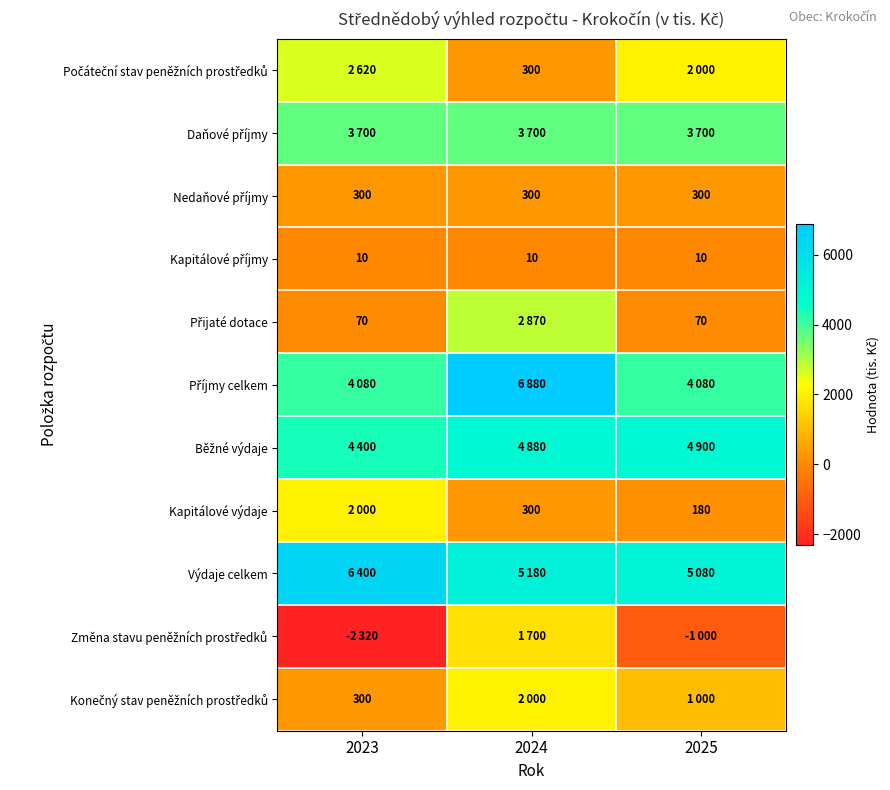

Which category has the highest value in the Daňové příjmy series?

2023